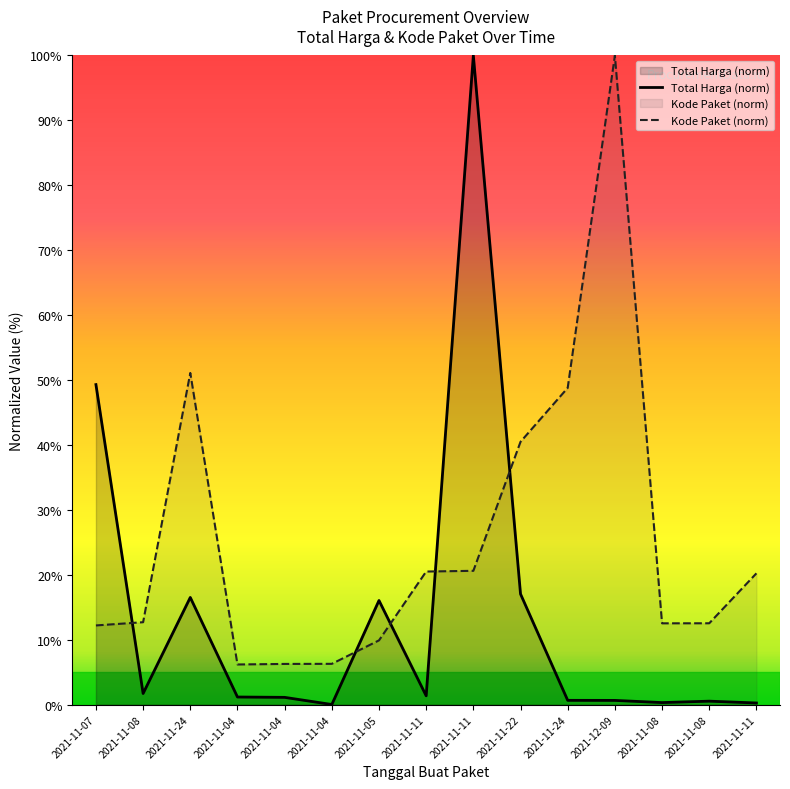

At which category is the sum across all series the highest?

2021-11-11